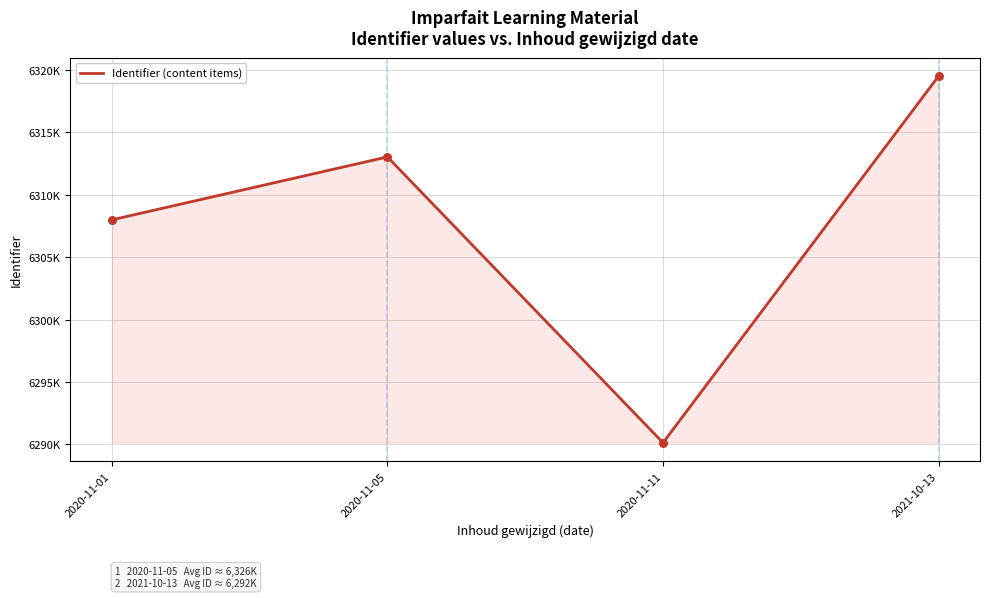

What is the change in value from 2020-11-05 to 2021-10-13?

+6479.7